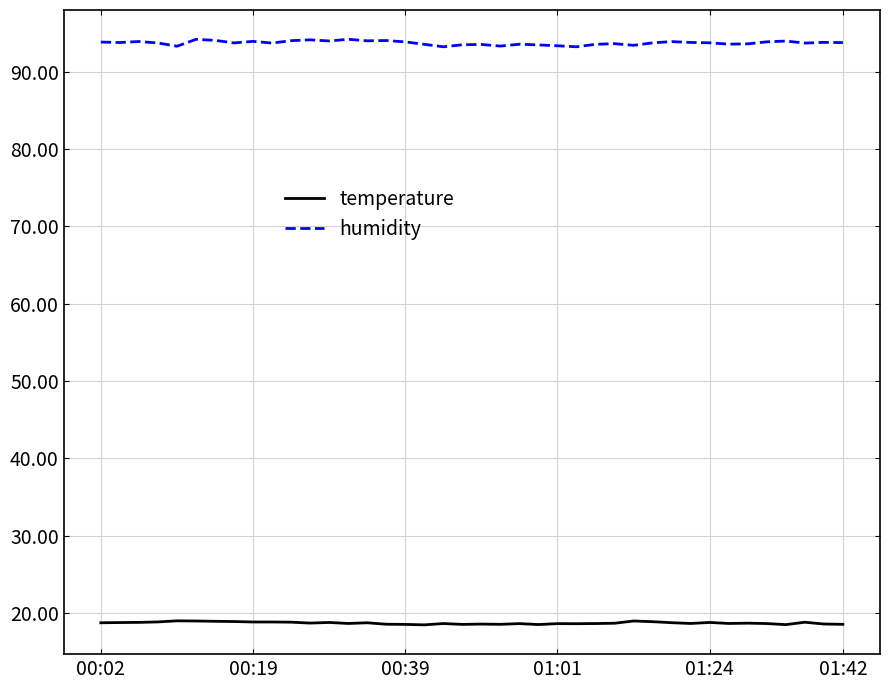

What is the greatest value displayed?

94.2